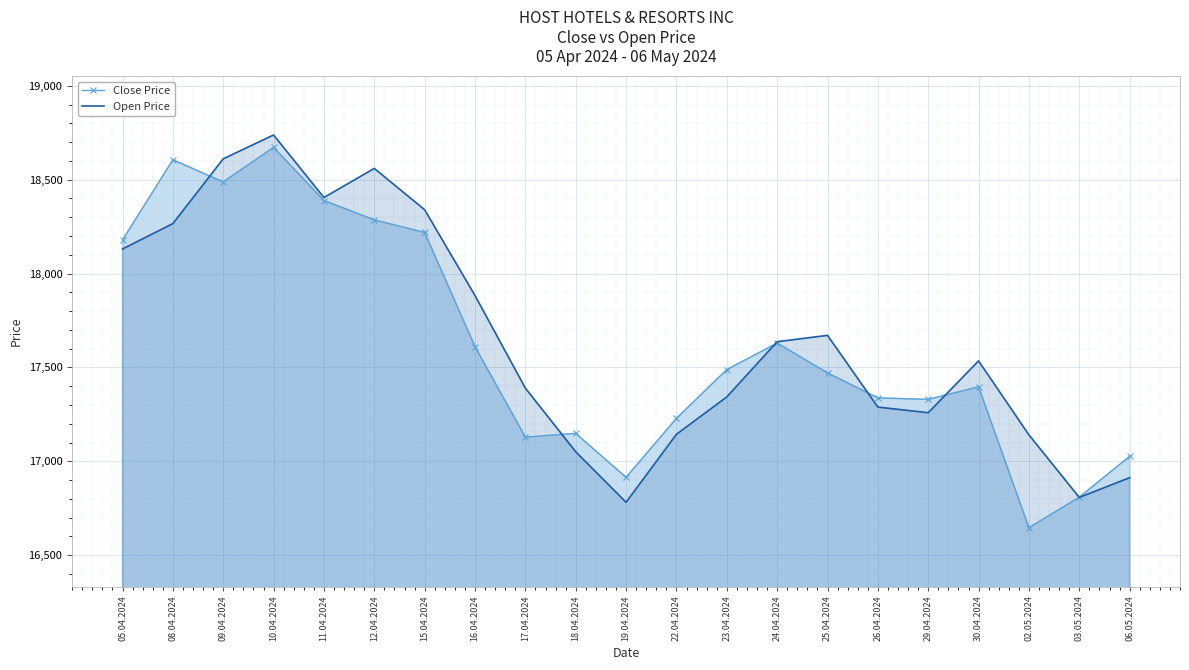

What is the maximum value for Close Price?

18672